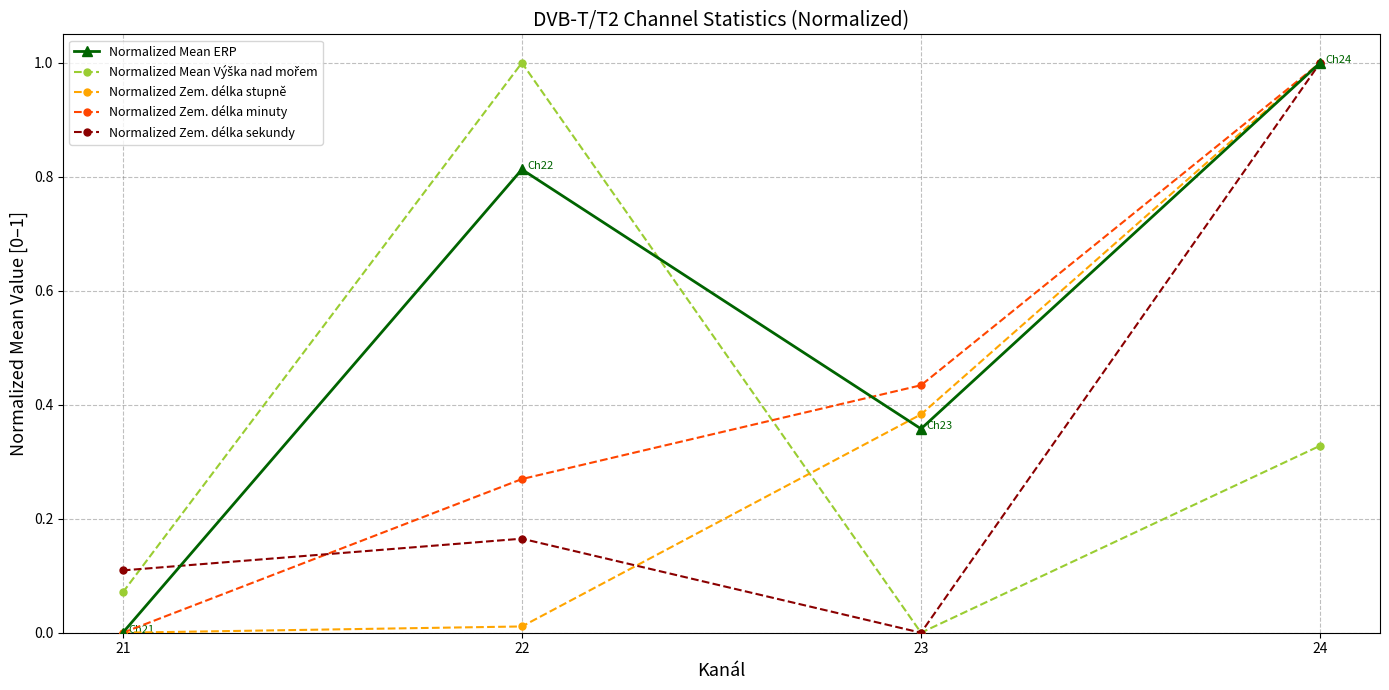

Is it true that Normalized Mean ERP equals 0.7 at 21?

False